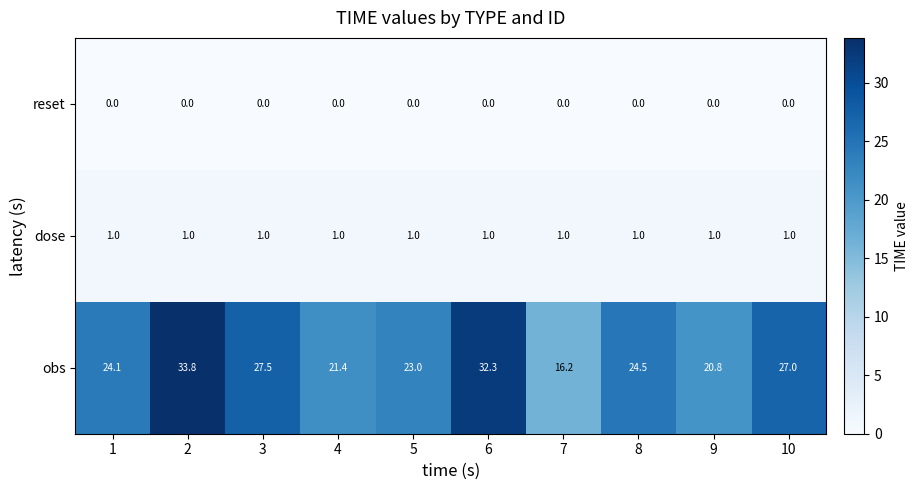

At 9, list the series in order from largest to smallest.

obs, dose, reset